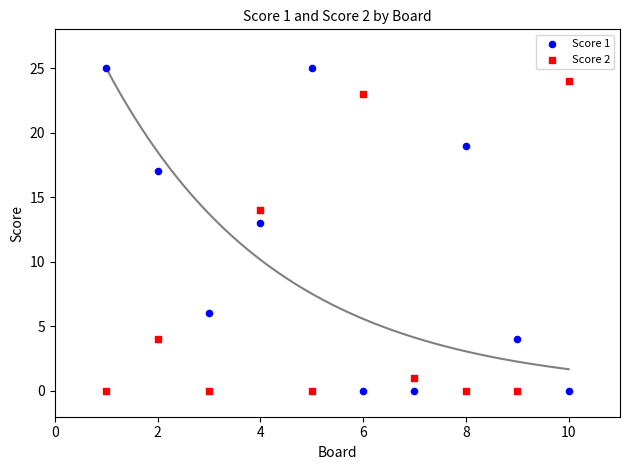

Across all data points, what is the range of X values (max minus min)?

9